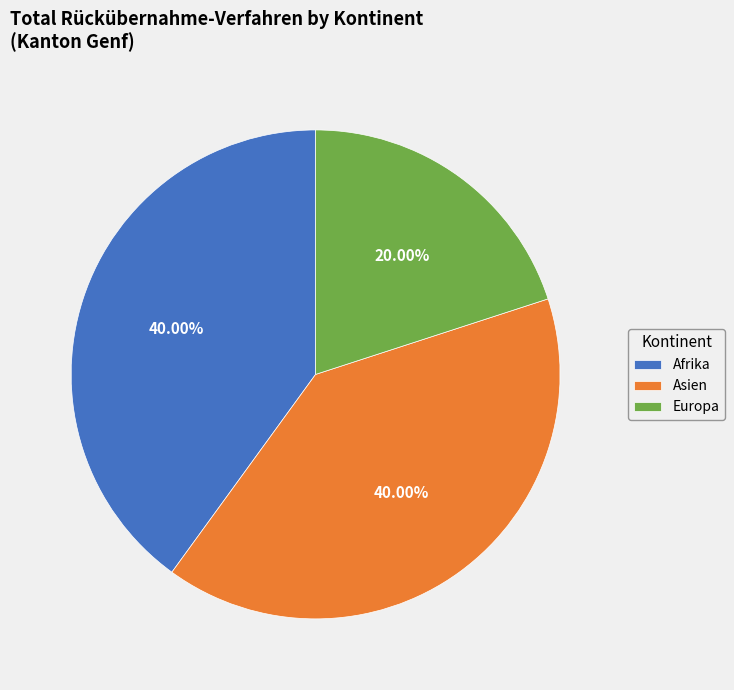

What is the smallest slice in the pie chart?

Europa